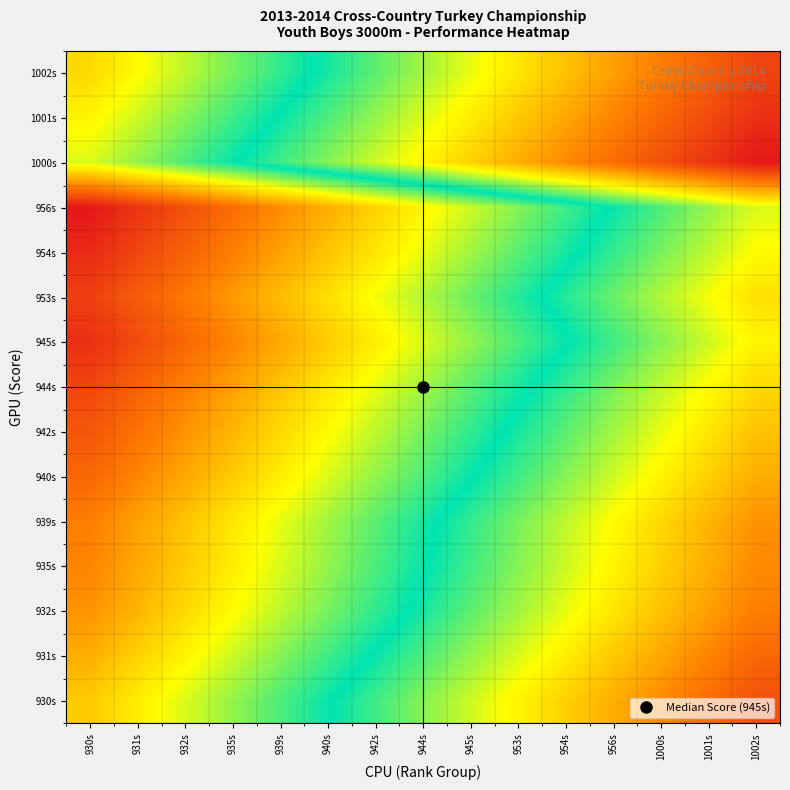

Between 931s and 940s, which is larger?

940s